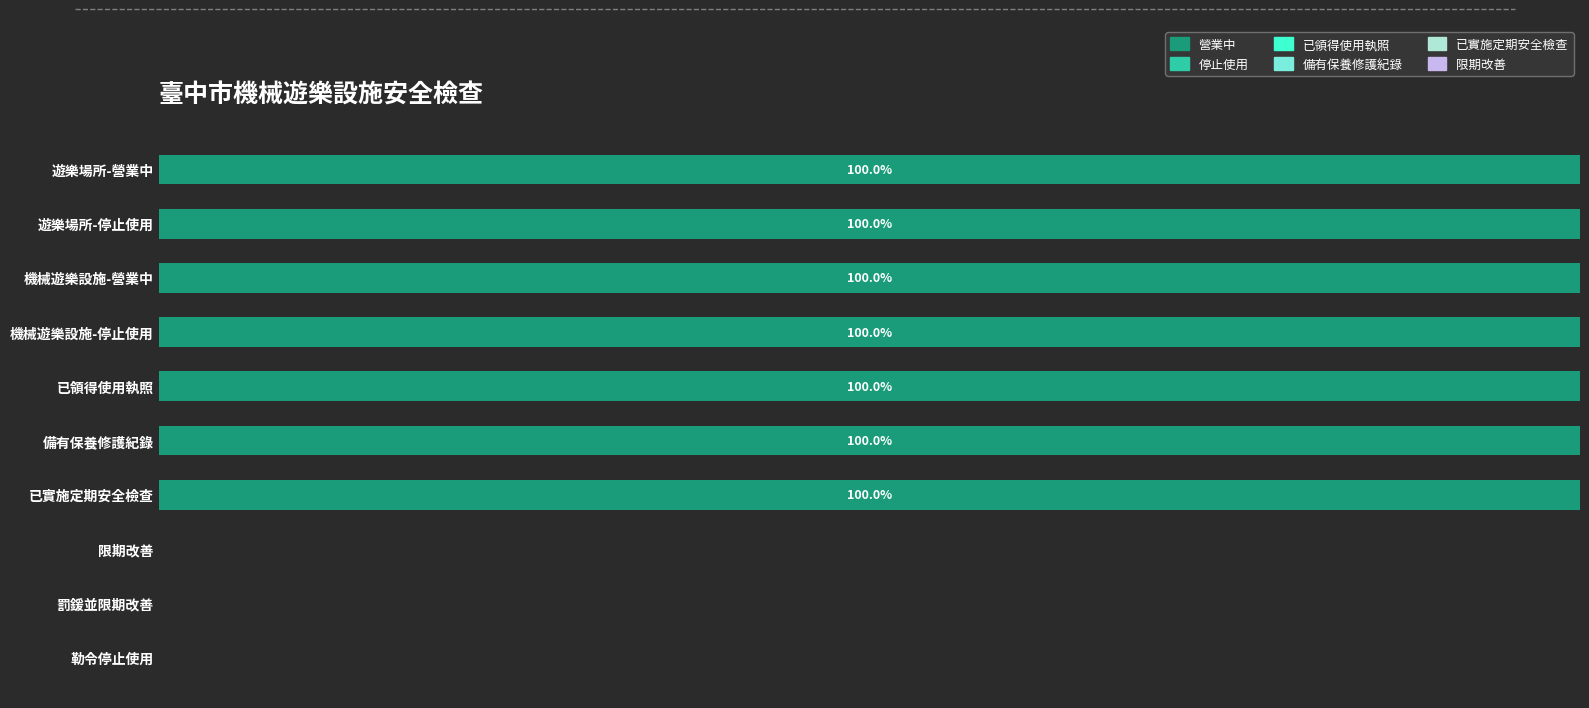

Which has a higher value, 遊樂場所-停止使用 or 罰鍰並限期改善?

遊樂場所-停止使用